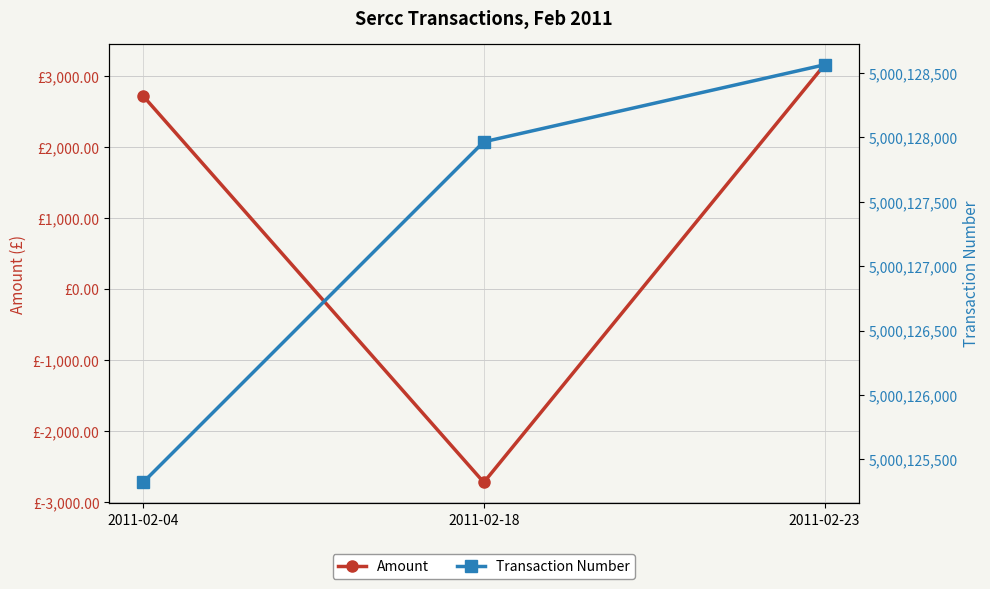

Reading left to right, what are all the values shown in this chart?

Amount: 2720.0	-2720.0	3158.2
Transaction Number: 5000125321.0	5000127966.0	5000128564.0